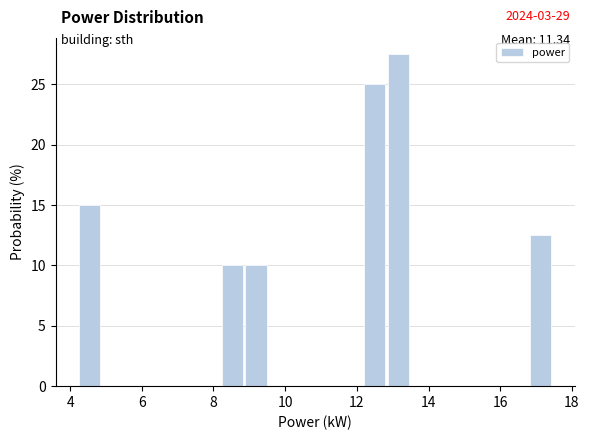

Read against the x-axis, roughly where is the centre of the tallest bar?

13.2